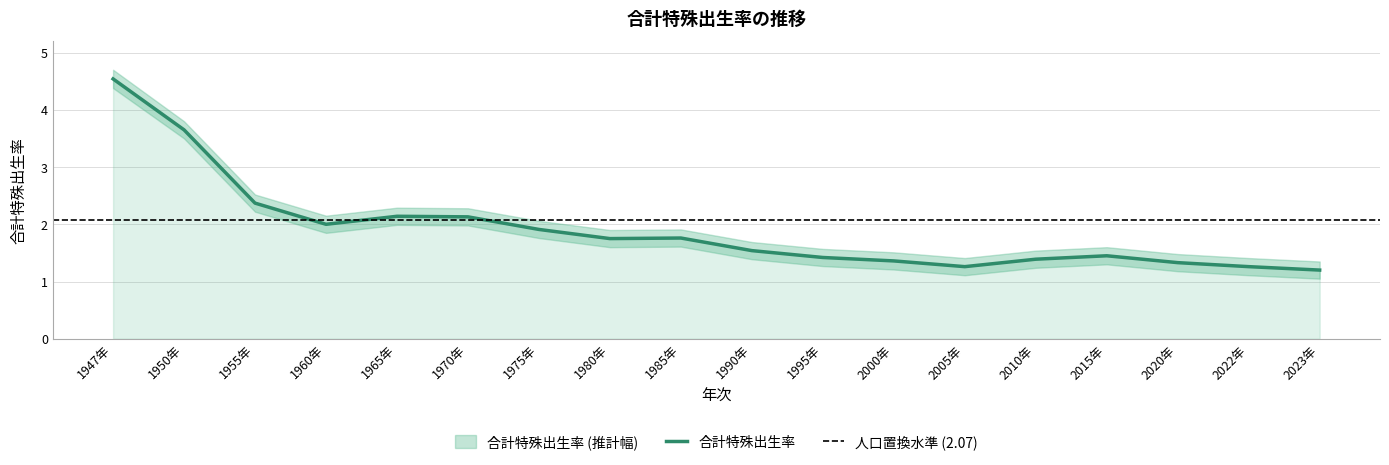

Between 2023年 and 2020年, which is larger?

2020年